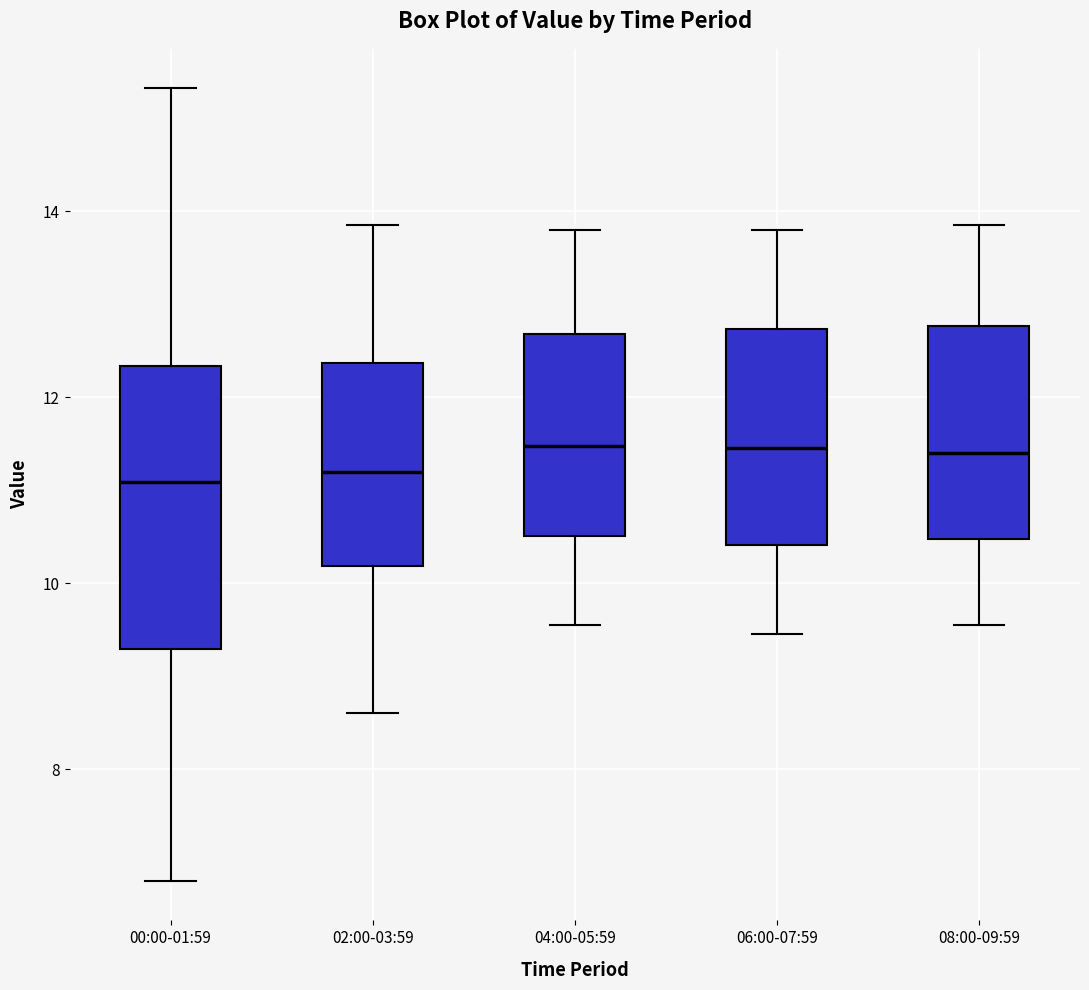

Which box is the tallest, from its lower edge to its upper edge?

00:00-01:59